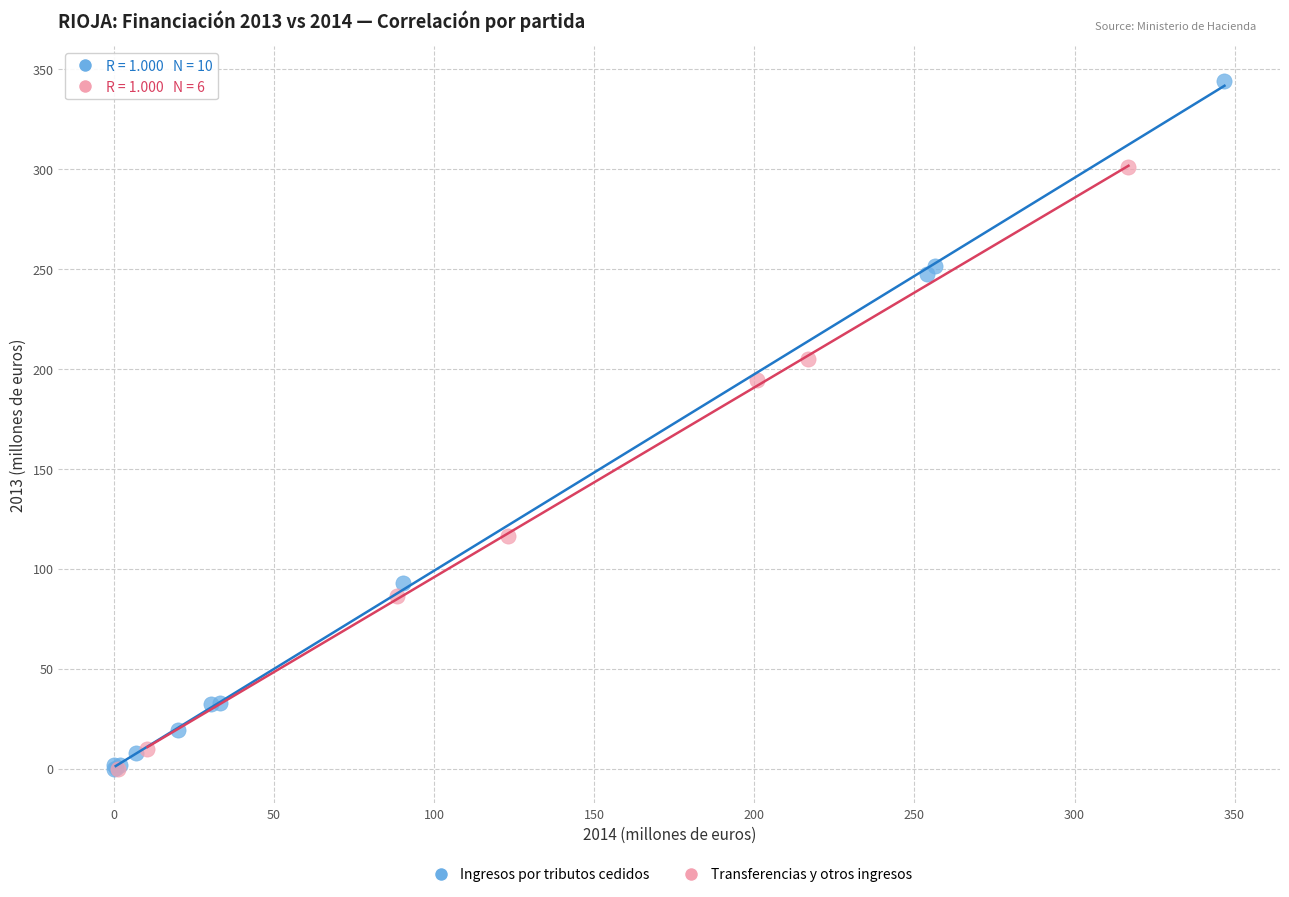

Which series has the largest Y range (max minus min)?

Ingresos por tributos cedidos